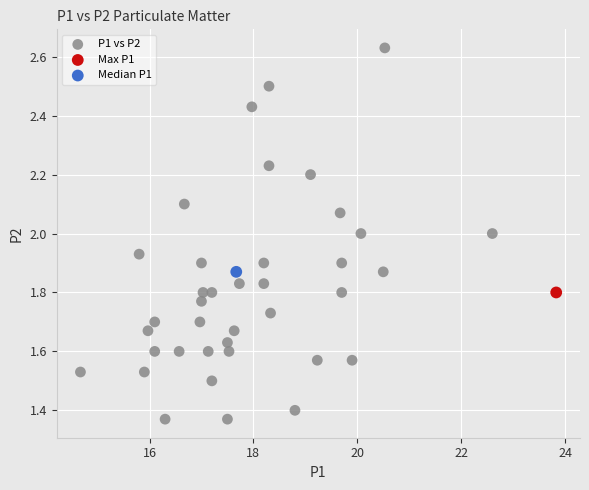

What are all the series names shown in the legend?

P1 vs P2, Max P1, Median P1